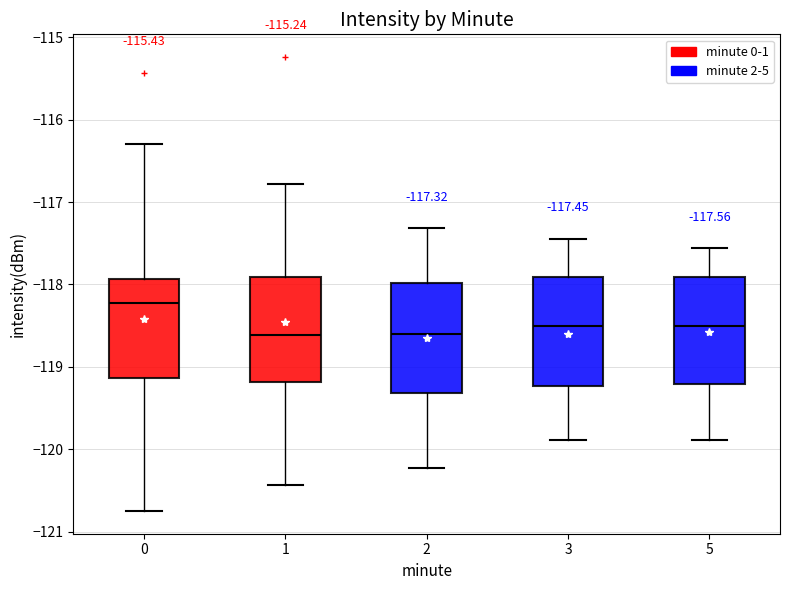

Which box has the highest median line?

0